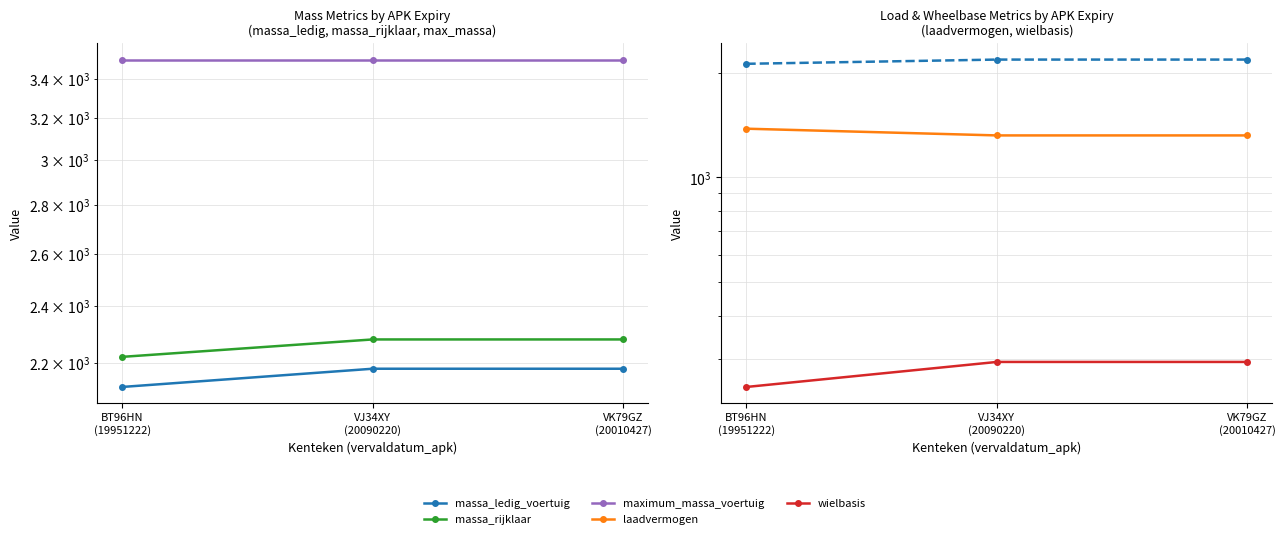

At which label does maximum_massa_voertuig reach its minimum?

BT96HN
(19951222)